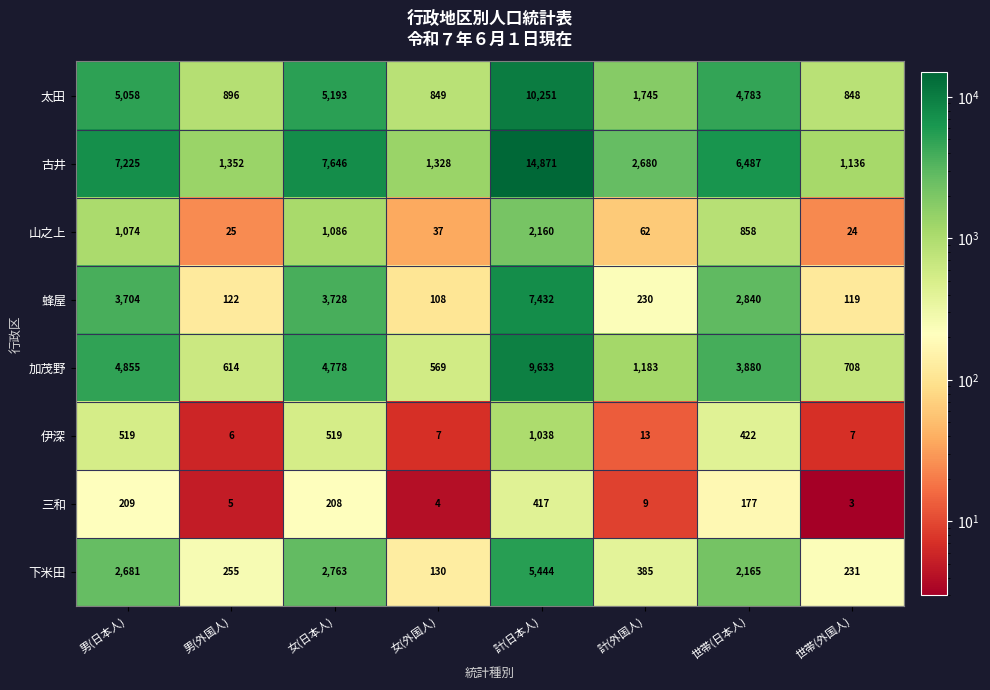

Between 計(日本人) and 計(外国人), which series saw the biggest shift?

古井